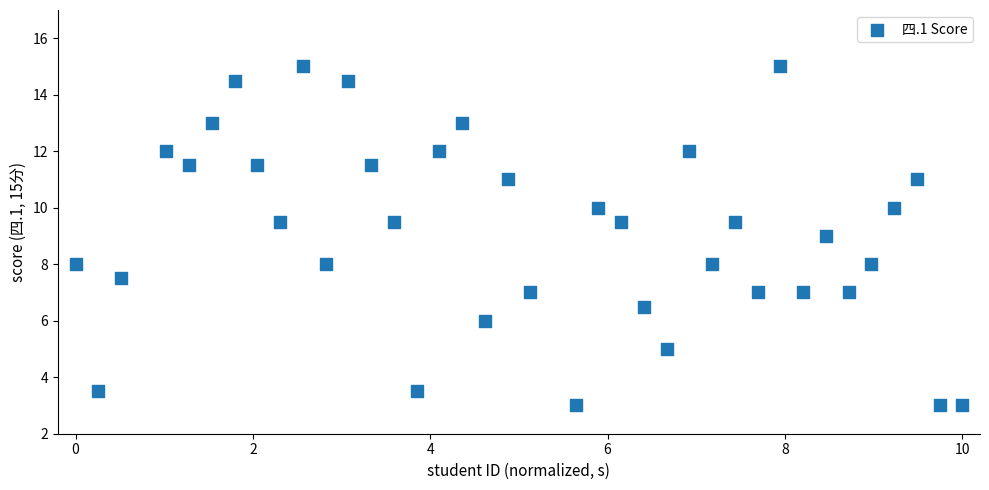

What is the range of Y values (max minus min)?

12.0